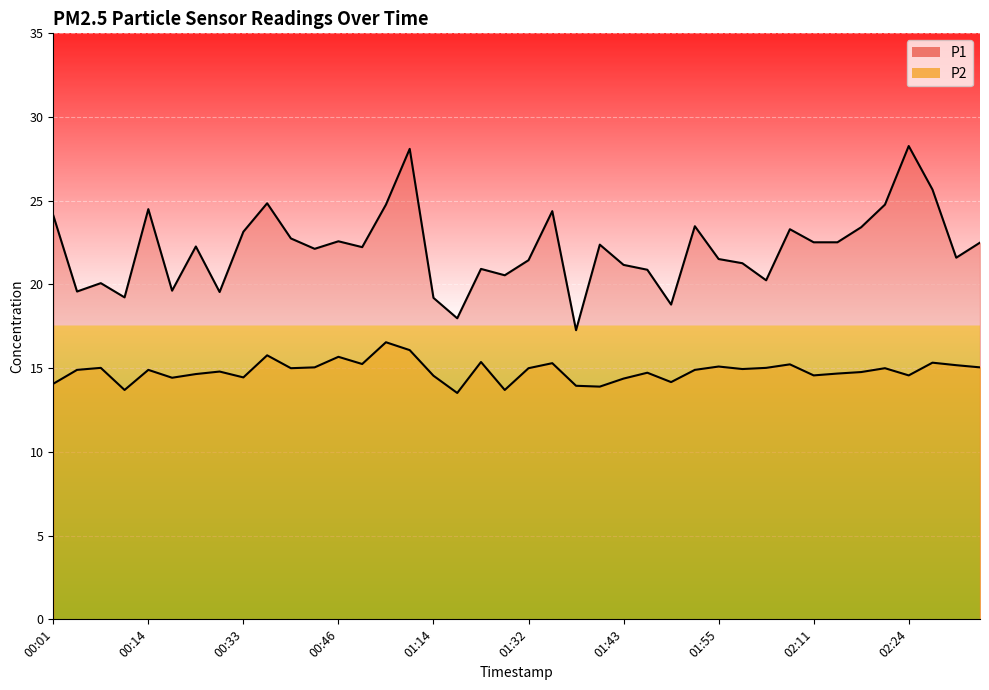

True or false: P2 and P1 intersect in this chart.

False